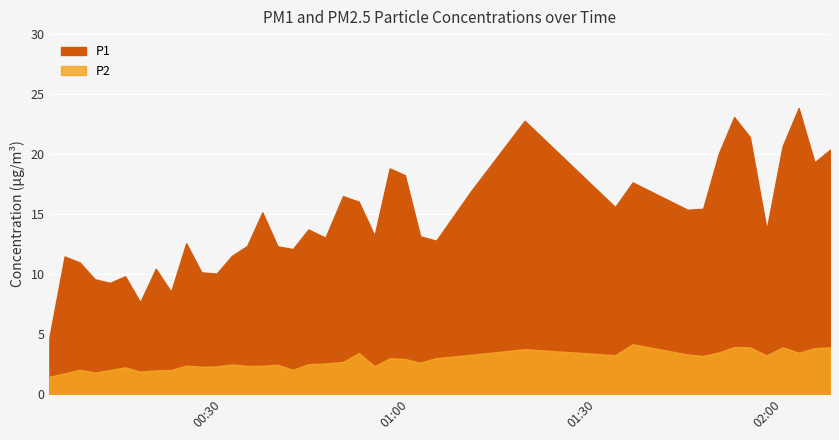

Is the value of P1 at 2022-09-17T01:59:55 greater than the value of P2 at 2022-09-17T02:07:31?

Yes